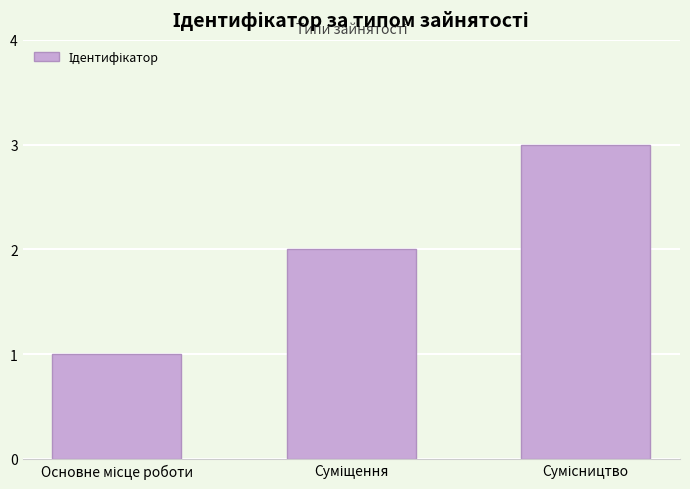

What is the greatest value displayed?

3